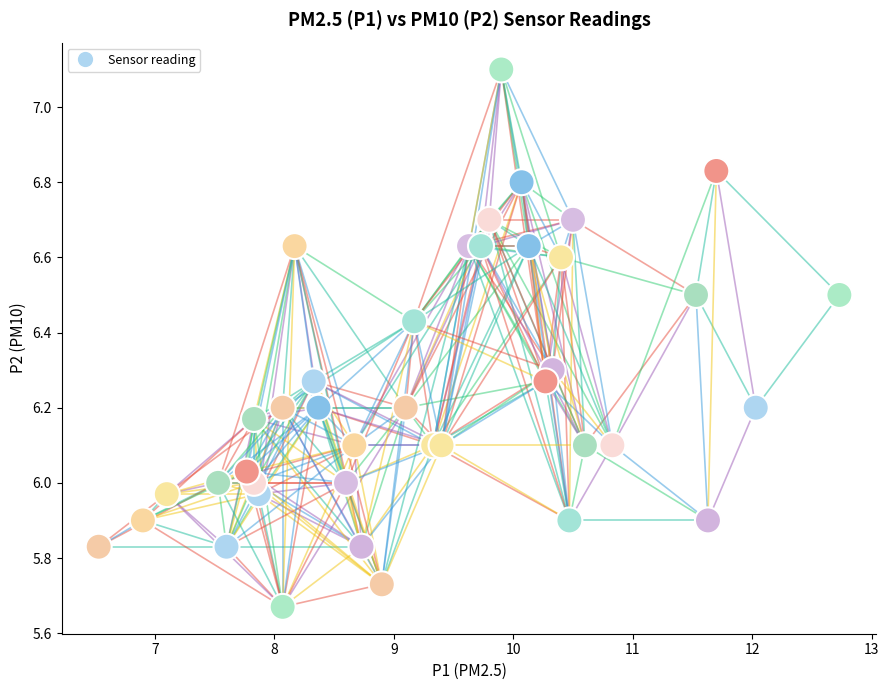

What is the range of Y values (max minus min)?

1.4